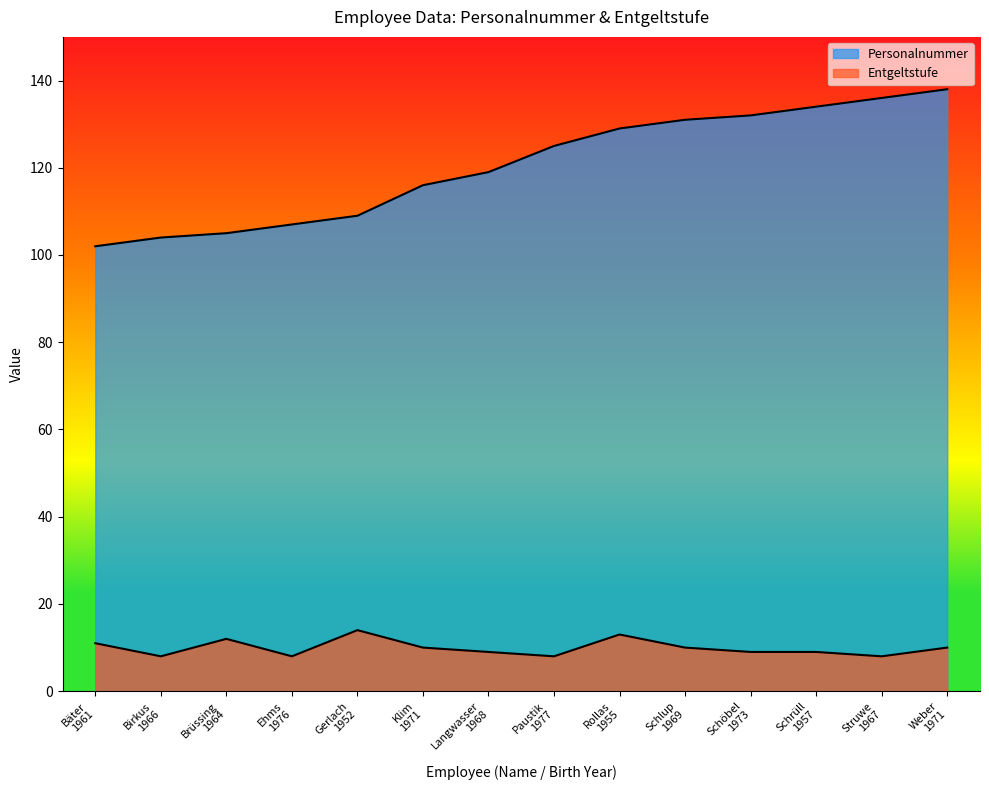

True or false: Personalnummer and Entgeltstufe cross at least once.

False